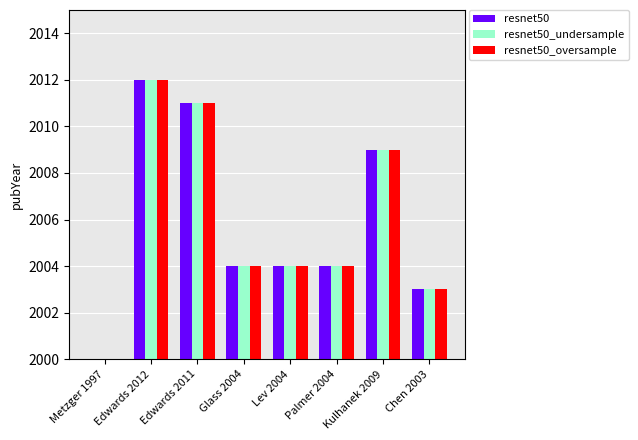

What is the difference between the resnet50_oversample values at Lev 2004 and Edwards 2012?

8